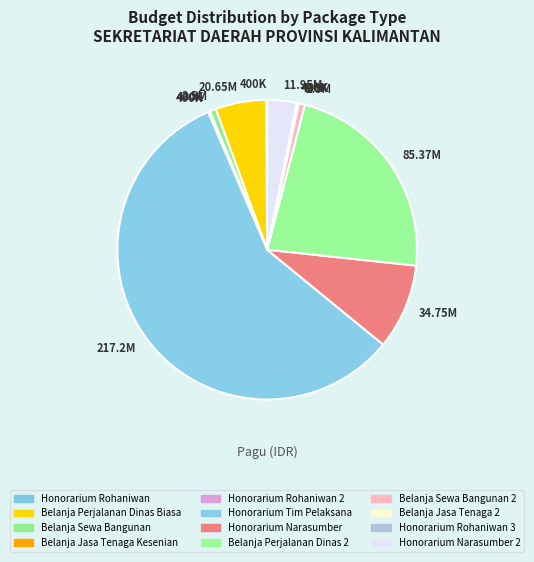

To the nearest percent, what is the difference between the largest and smallest slice percentages?

58%